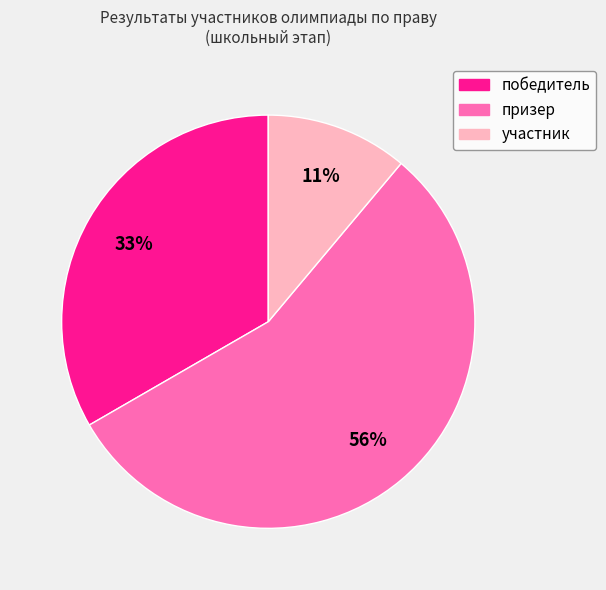

Approximately how many times larger is the value at участник compared to победитель?

0.3